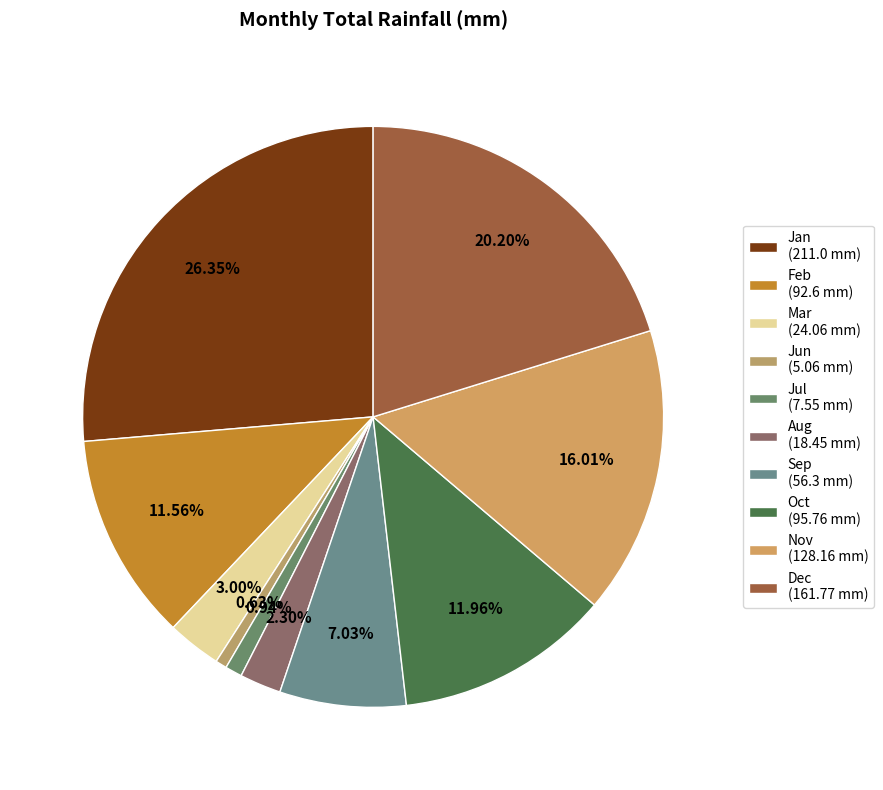

Count the number of slices in the pie.

10